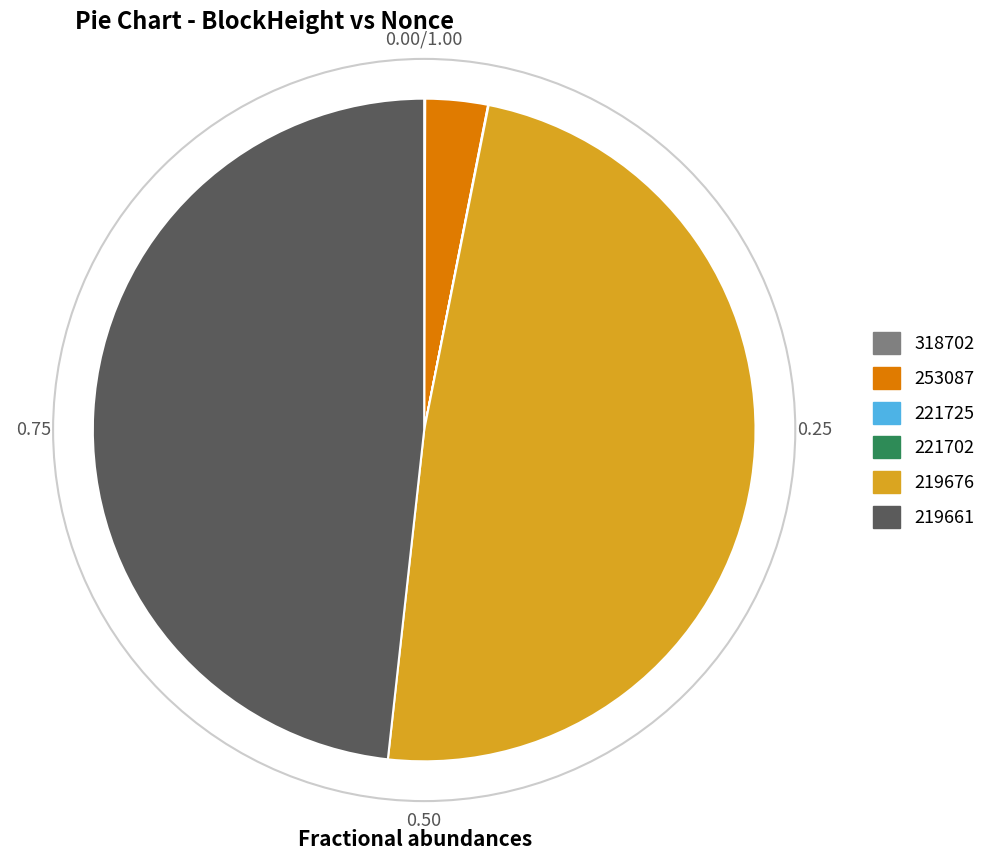

Which has a higher value, 253087 or 219676?

219676